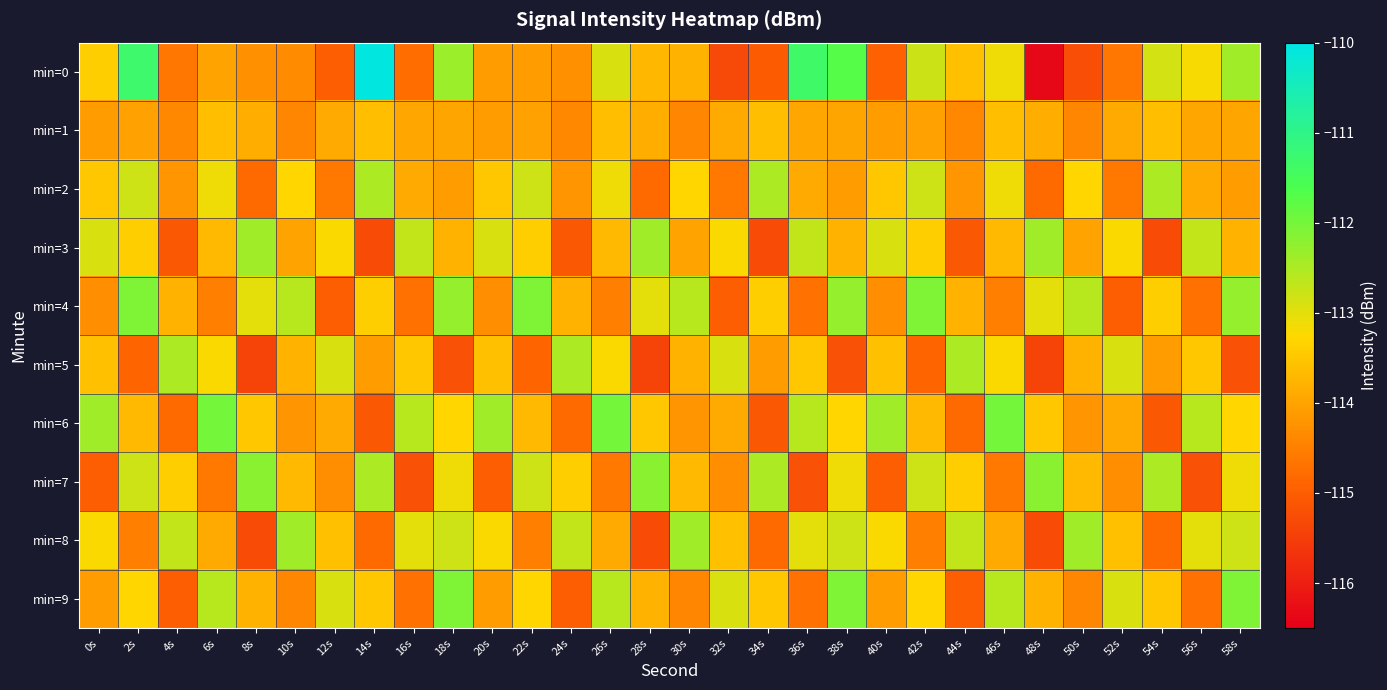

What is the difference between the highest and lowest values at 50s?

2.8